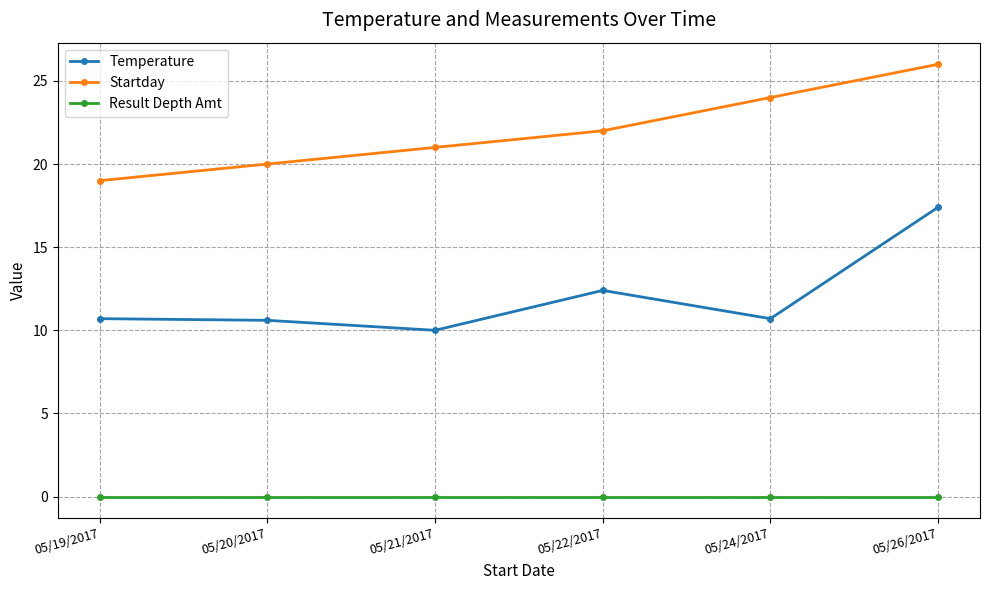

What is the spread (max minus min) of values at 05/22/2017?

22.0